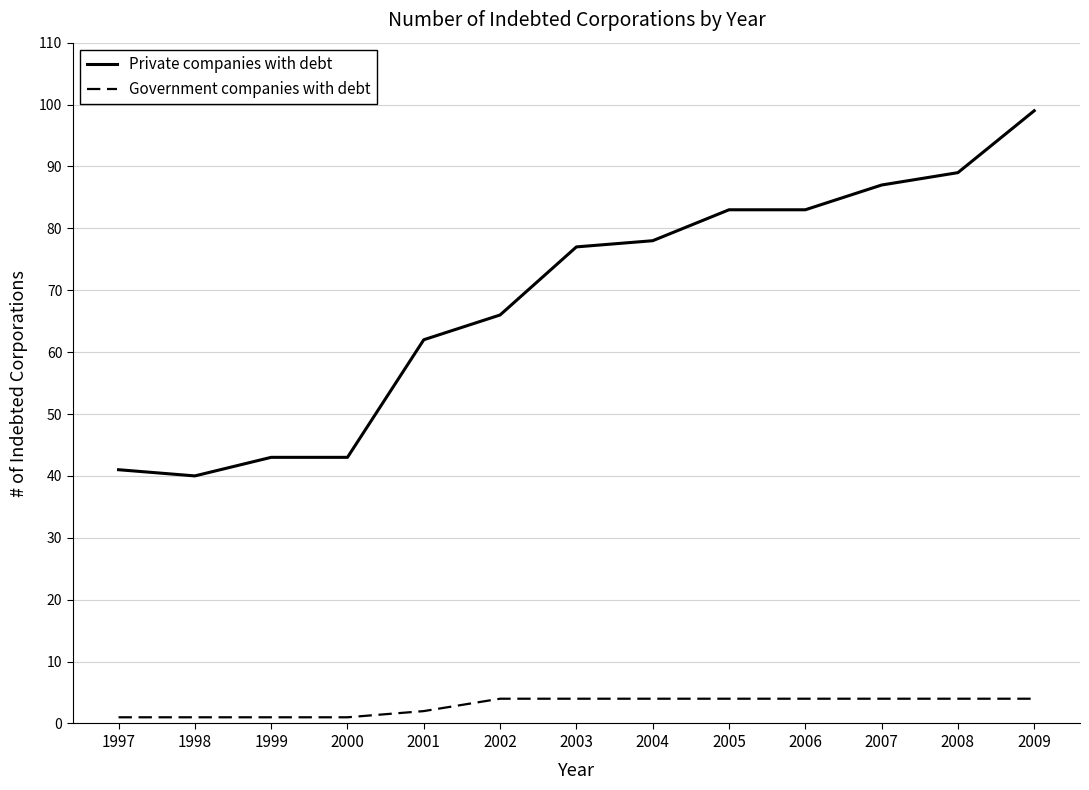

True or false: Government companies with debt has a value of 4 at 2004.

True